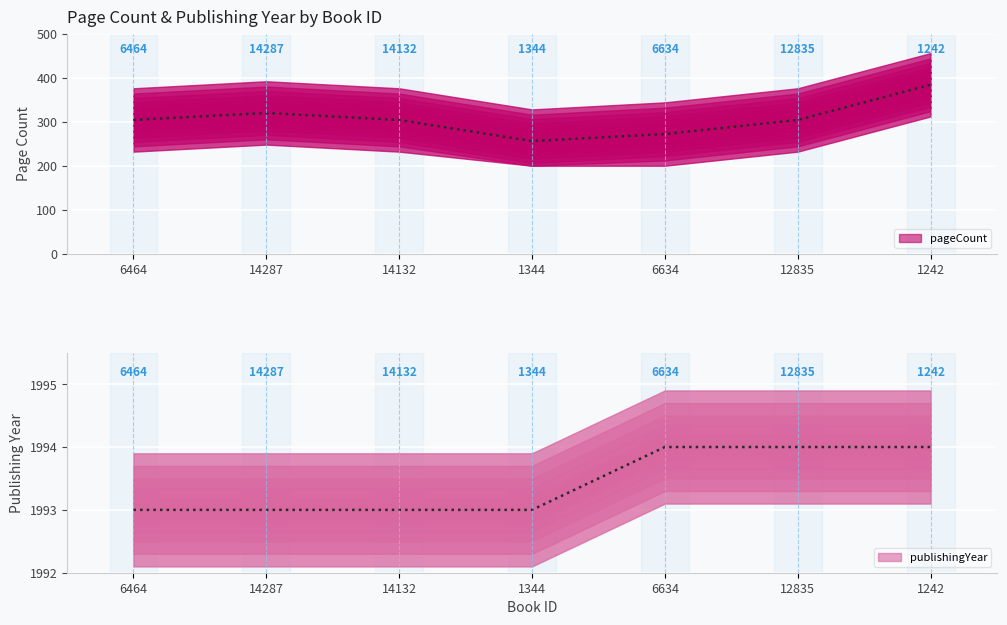

True or false: publishingYear (central) and pageCount (central) intersect in this chart.

False